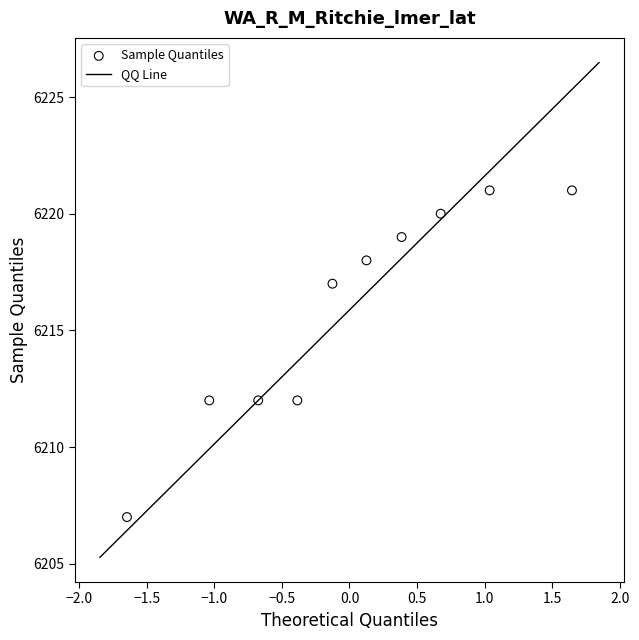

What is the average Y value?

6216